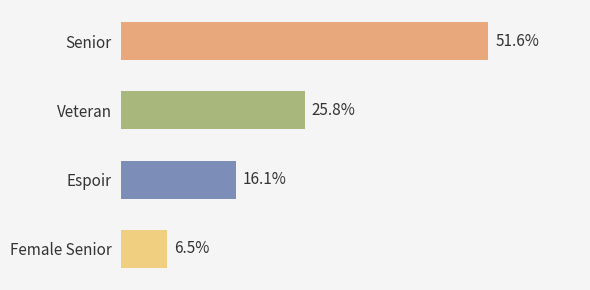

How many bars are there in total?

4